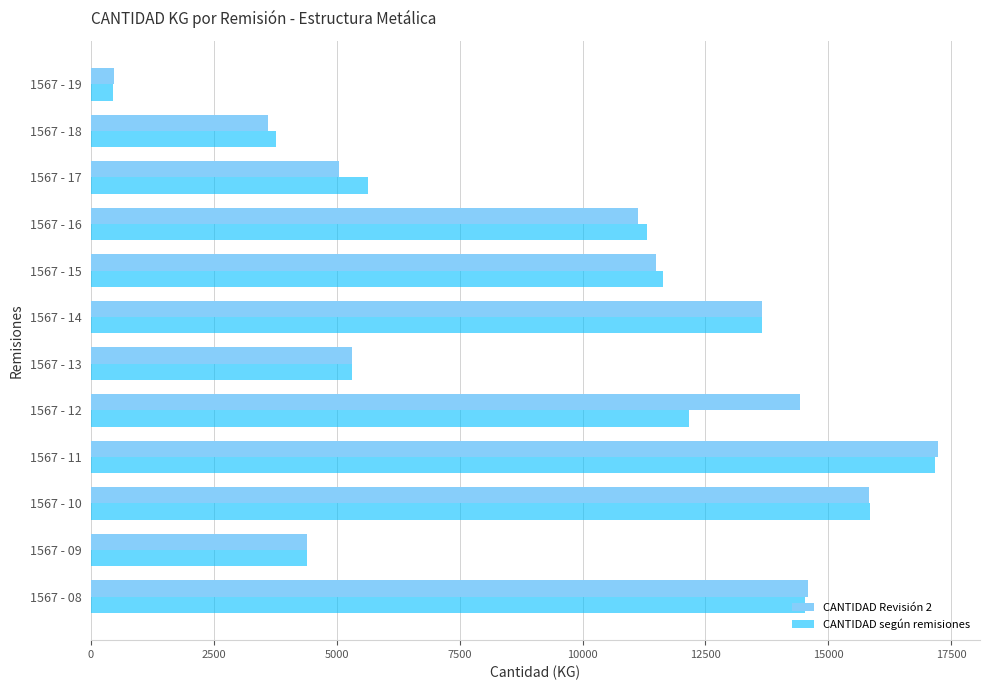

At how many categories does at least one series exceed 8786?

7